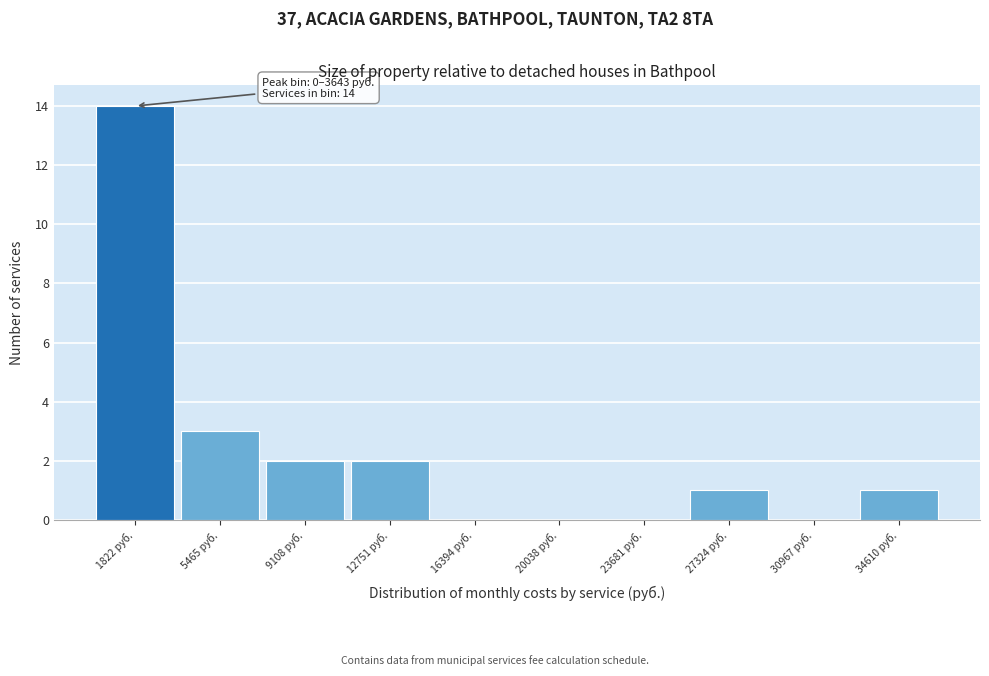

Over which range of the x-axis is the bar tallest?

0 to 3500